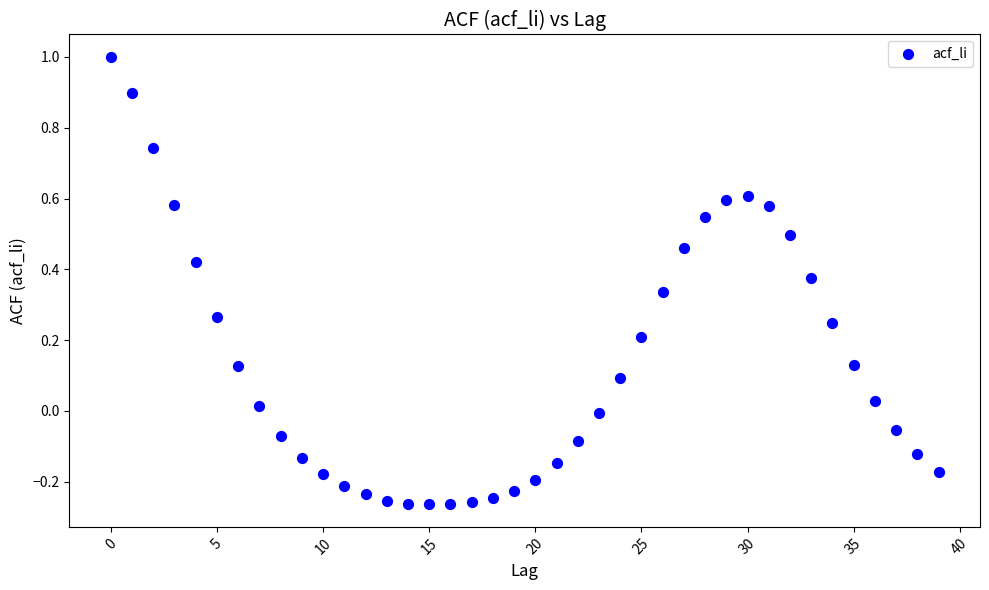

What is the range of Y values (max minus min)?

1.3